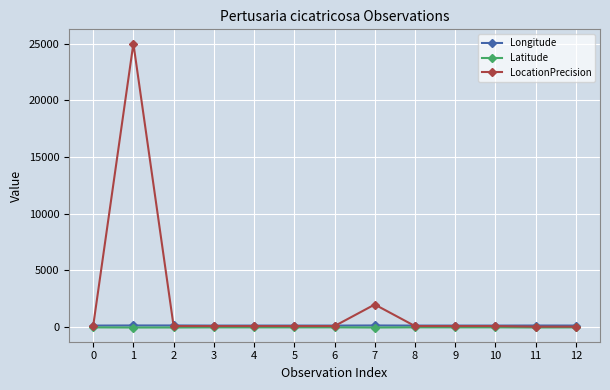

True or false: Longitude has more than 1 points higher than both neighbors.

True